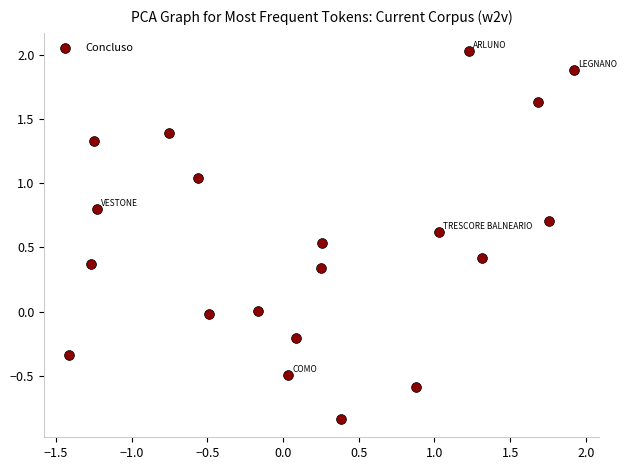

What is the range of X values (max minus min)?

3.3